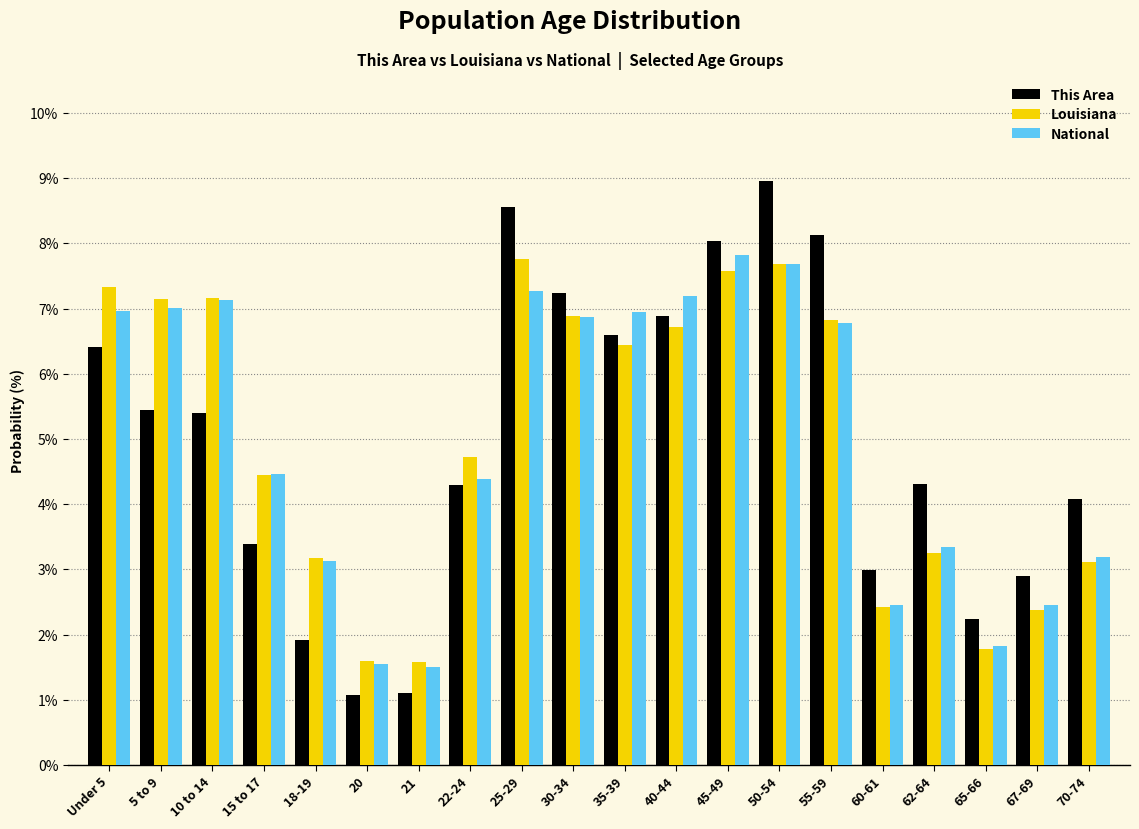

What is the sum of the National values at 5 to 9 and 50-54?

14.7